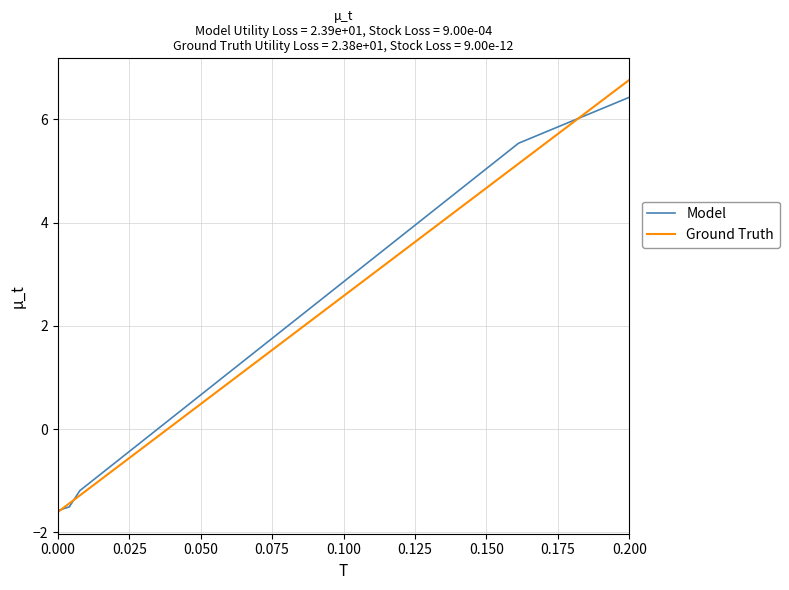

How many negative values does the Ground Truth series have?

8